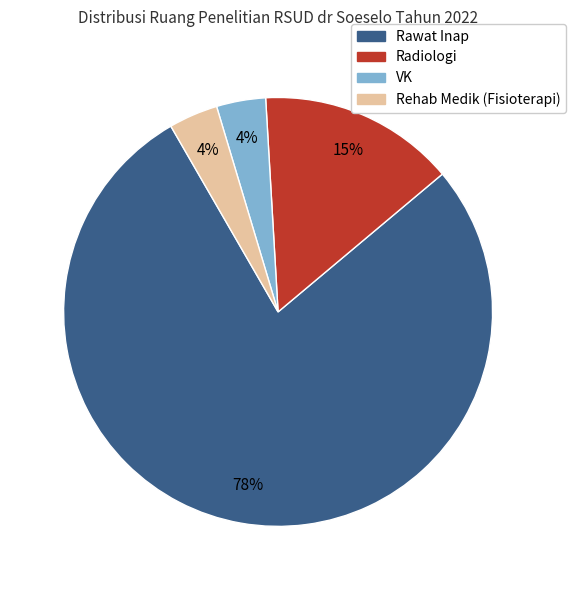

What percentage is the Rehab Medik (Fisioterapi) slice, to the nearest percent?

4%